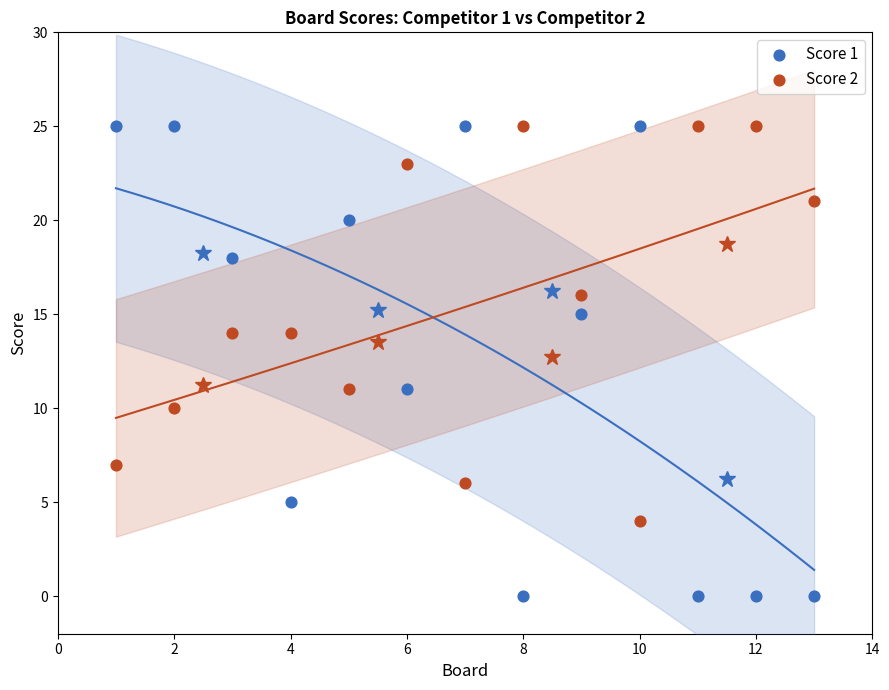

What is the X range (max minus min) for the scatter plot?

12